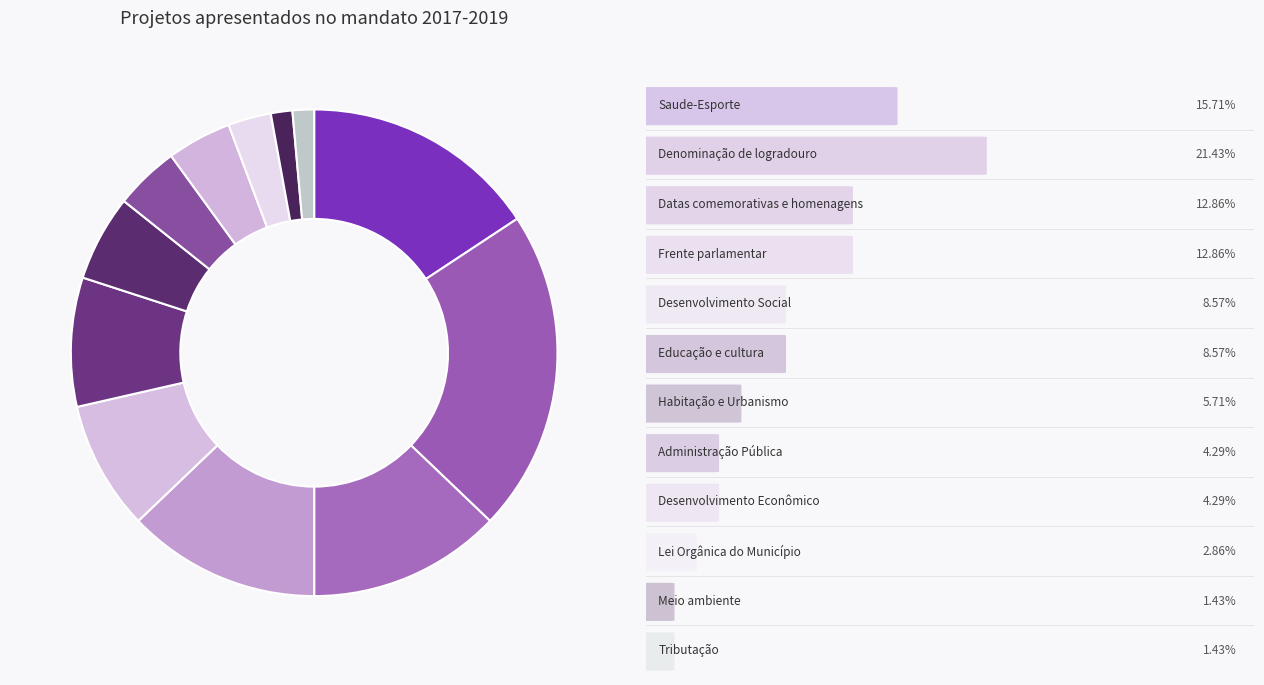

Rank the categories by value from lowest to highest.

Meio ambiente, Tributação, Lei Orgânica do Município, Administração Pública, Desenvolvimento Econômico, Habitação e Urbanismo, Desenvolvimento Social, Educação e cultura, Datas comemorativas e homenagens, Frente parlamentar, Saude-Esporte, Denominação de logradouro